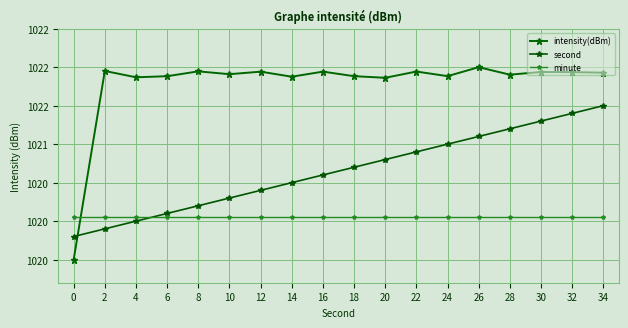

Does the chart have visible grid lines?

Yes